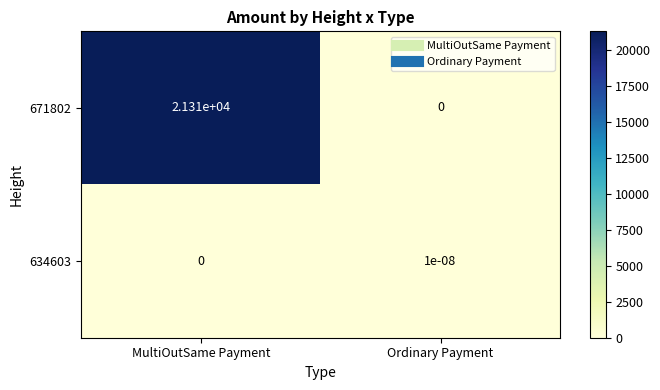

What is the maximum value shown in the chart?

21310.0